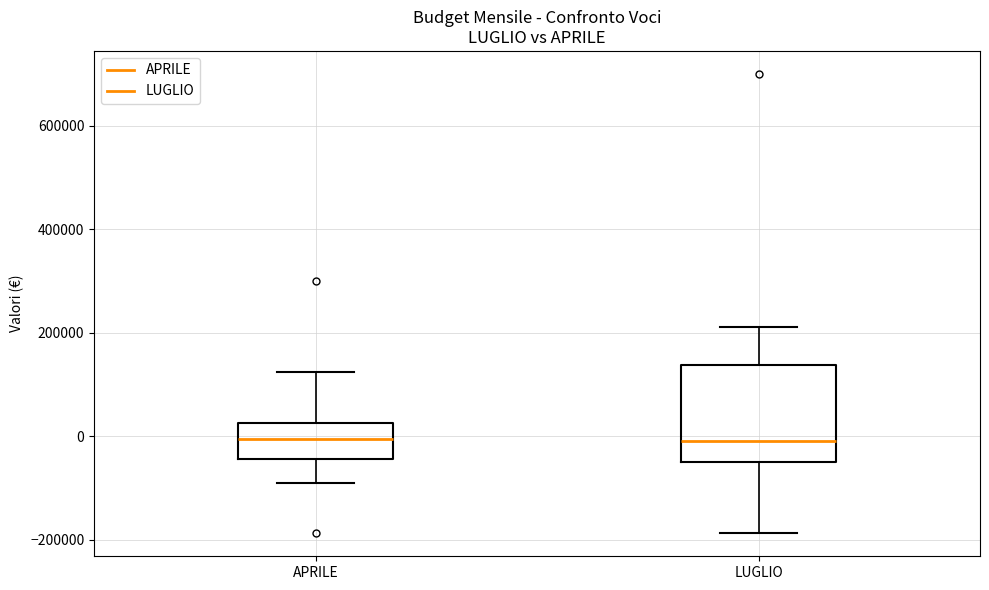

Reading left to right, transcribe this box plot: for each box, give where its median line is, the range the box spans, and where its two whiskers end, as read against the y-axis. The values are not printed on the chart, so give them approximately, as read against the axis.

APRILE: median 0, box -40000 to 20000, whiskers -80000 to 120000
LUGLIO: median 0, box -40000 to 140000, whiskers -180000 to 220000